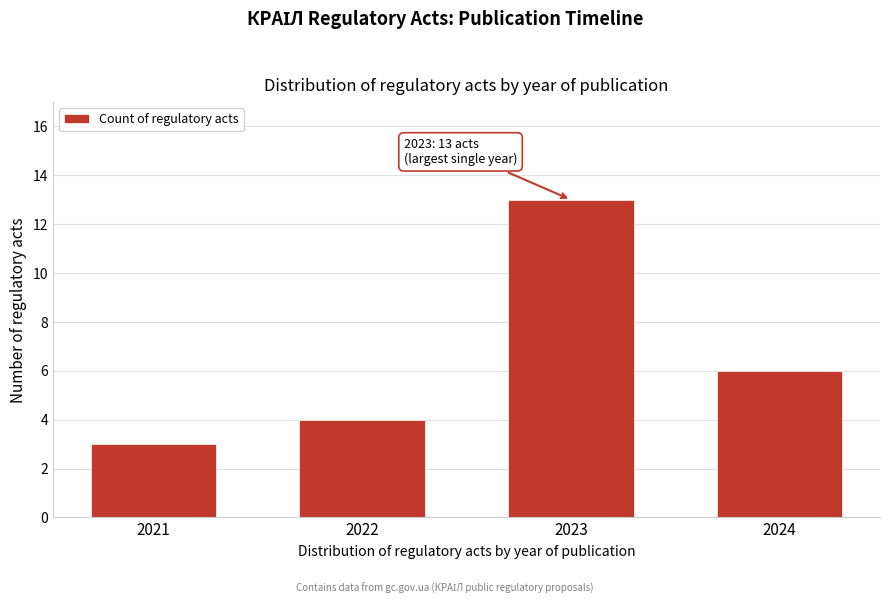

Reading left to right, transcribe all the data shown in this chart.

2021=3	2022=4	2023=13	2024=6